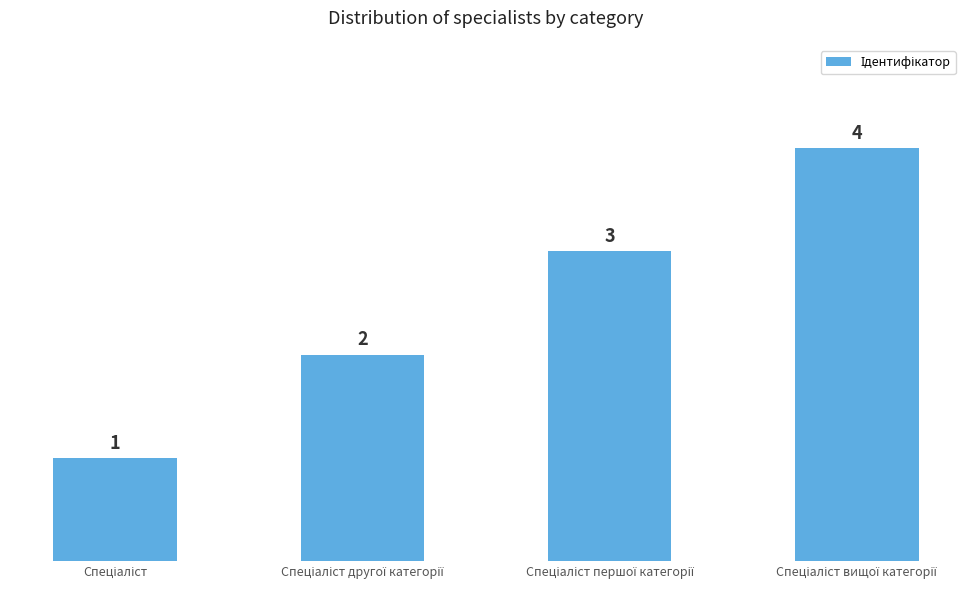

What is the smallest value displayed?

1